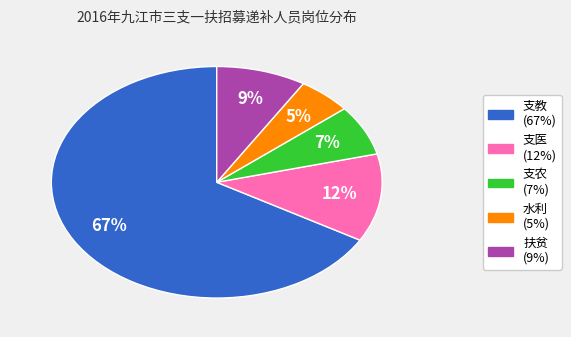

Is it true that 扶贫 is 9% of the pie?

True